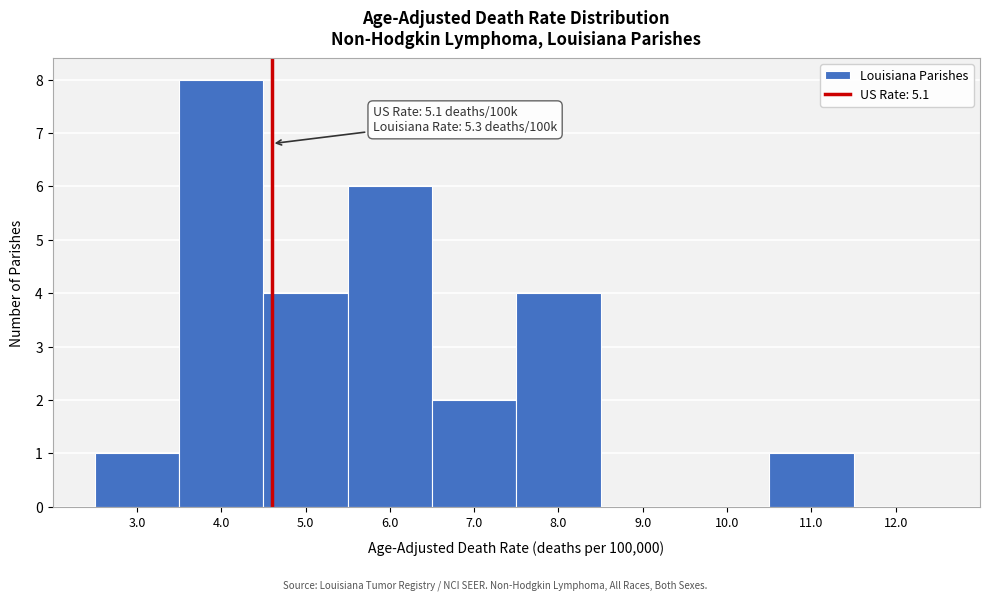

Reading left to right, extract all data points from this chart.

3.0=1	4.0=8	5.0=4	6.0=6	7.0=2	8.0=4	9.0=0	10.0=0	11.0=1	12.0=0